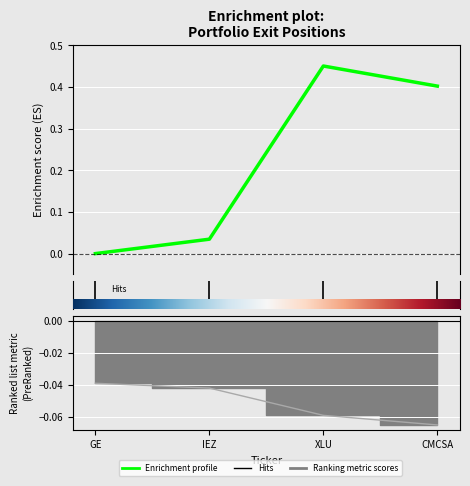

What is the value of the 3rd point from the left?

0.5